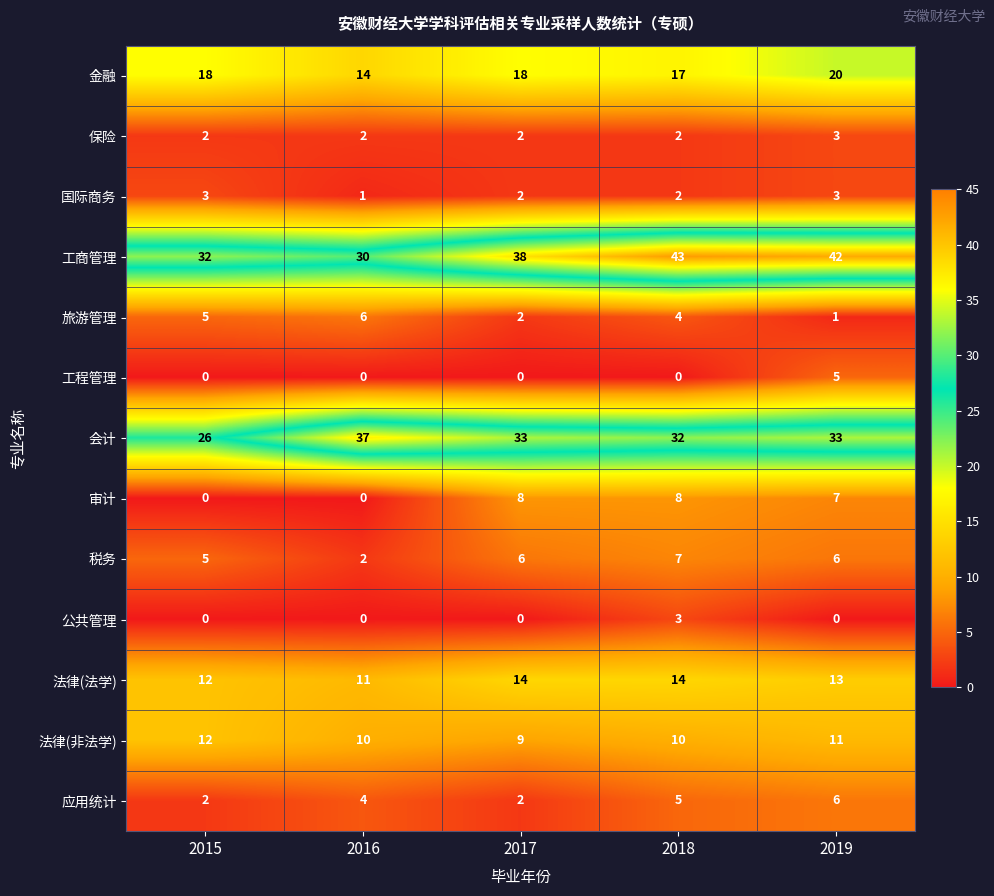

Which series has the largest total across all categories?

工商管理